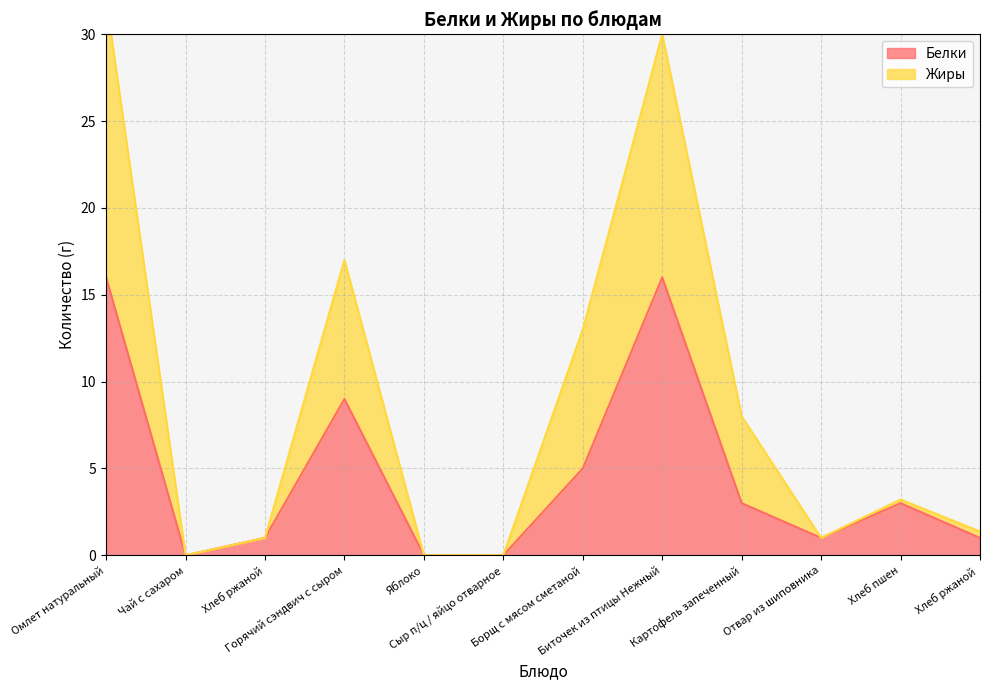

Which has a higher value, Хлеб пшен or Борщ с мясом сметаной?

Борщ с мясом сметаной